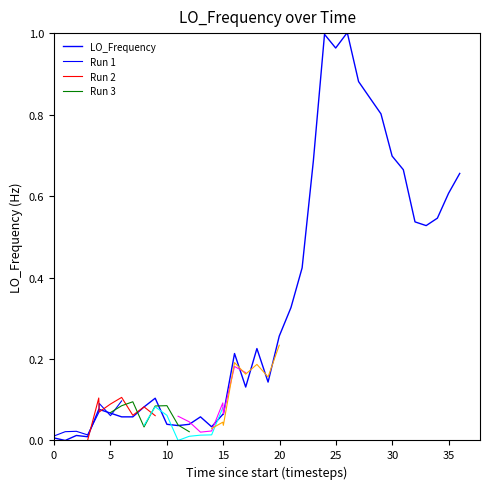

Is this an area chart (filled region under the line)?

No